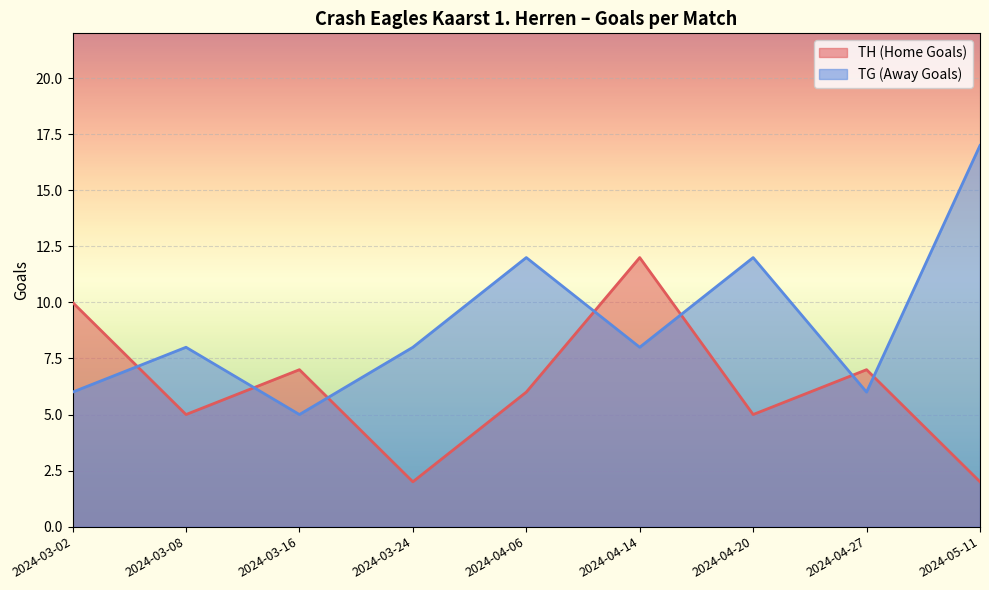

What is the sum of all TG (Away Goals) values?

82